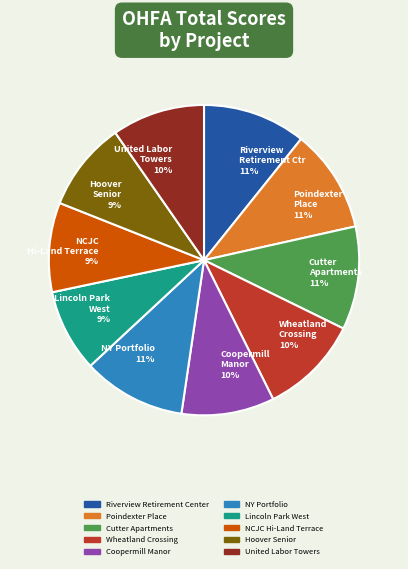

Is it true that Lincoln Park West 9% is 9% of the pie?

True